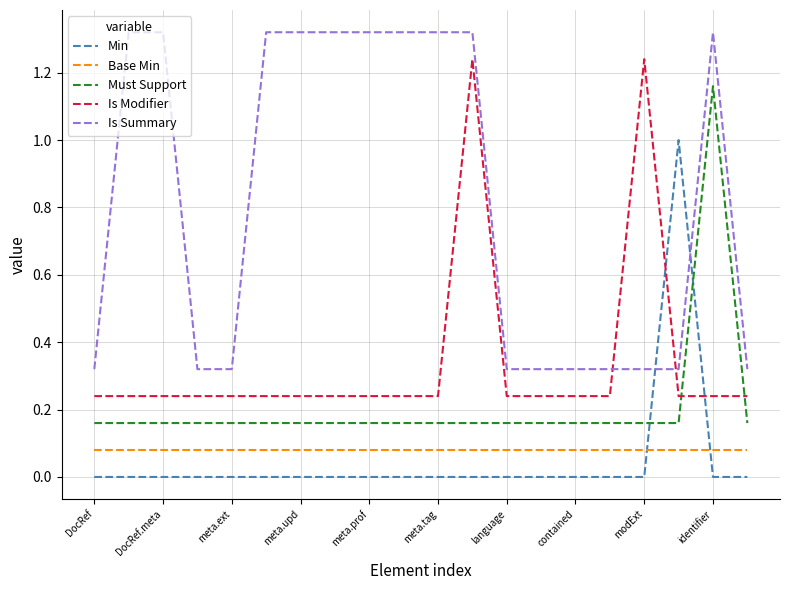

Which series has the largest total across all categories?

Is Summary